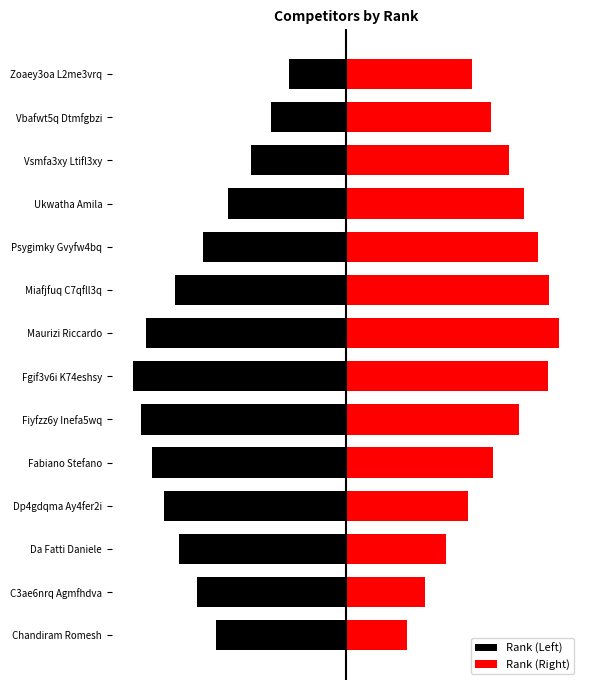

Are the bars grouped side by side (vs. stacked)?

Yes